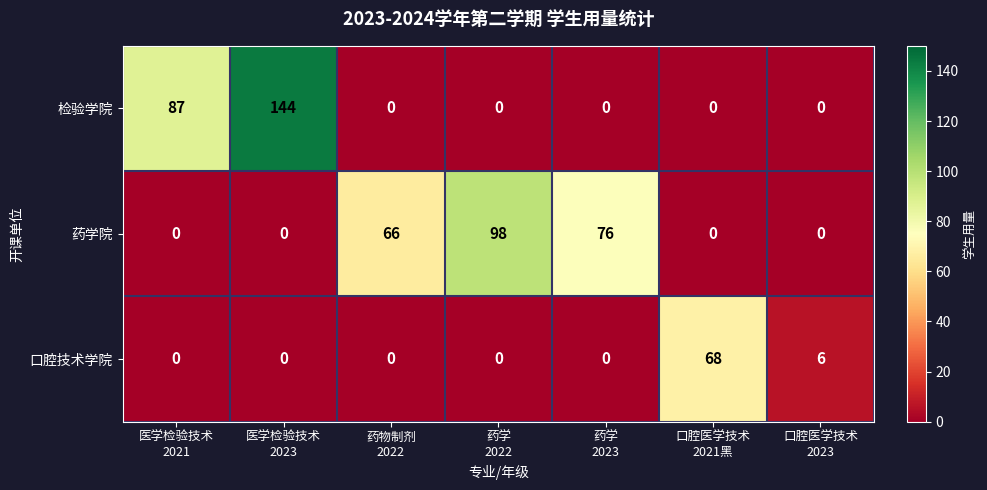

What is the maximum value shown in the chart?

144